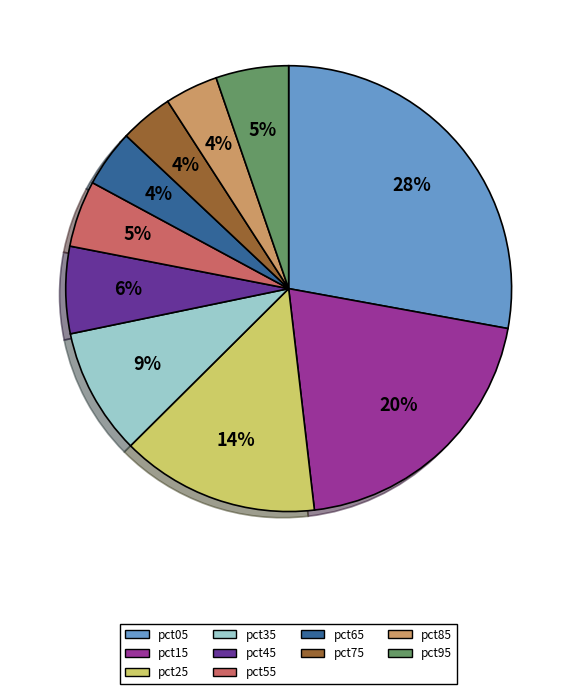

To the nearest percent, what is the difference between the pct05 and pct95 slice percentages?

23%